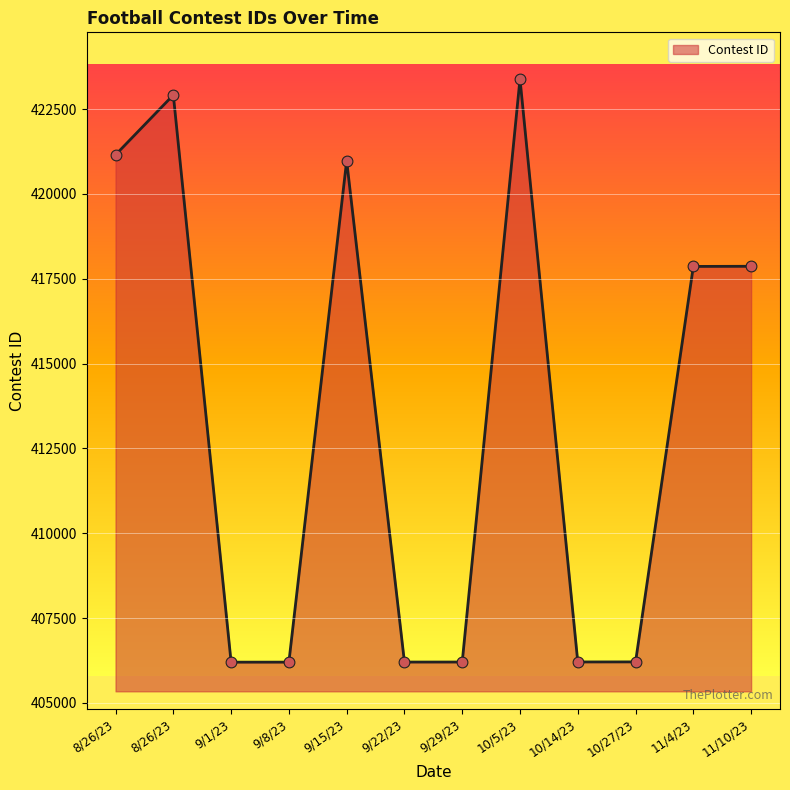

Between 8/26/23 and 9/22/23, which is larger?

8/26/23